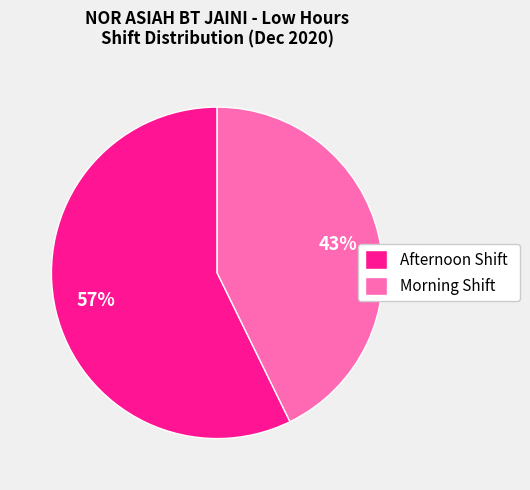

How many segments does this pie chart have?

2